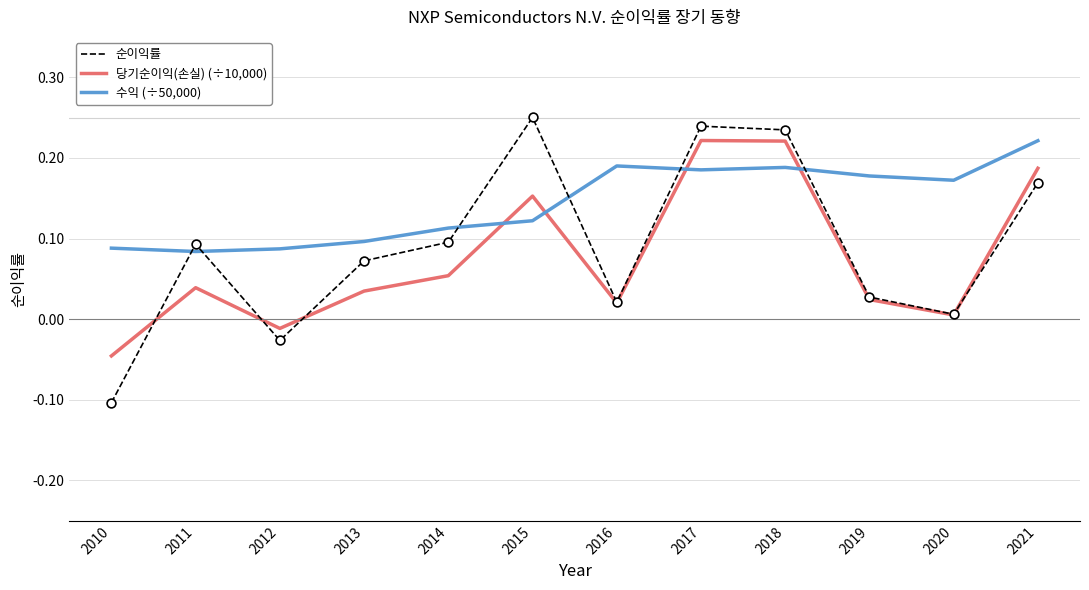

Which series has the largest total across all categories?

수익 (÷50,000)